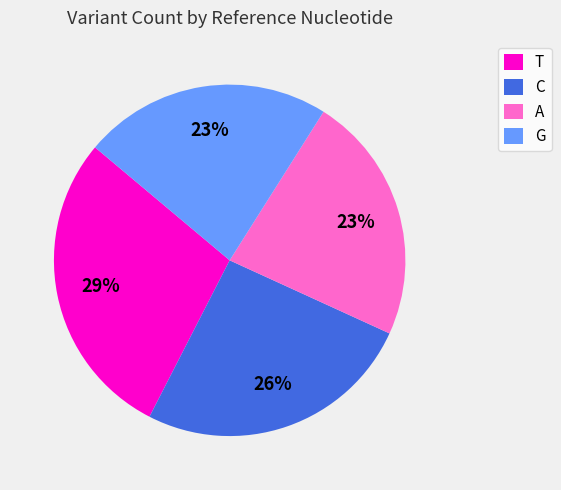

How many slices are in this pie chart?

4